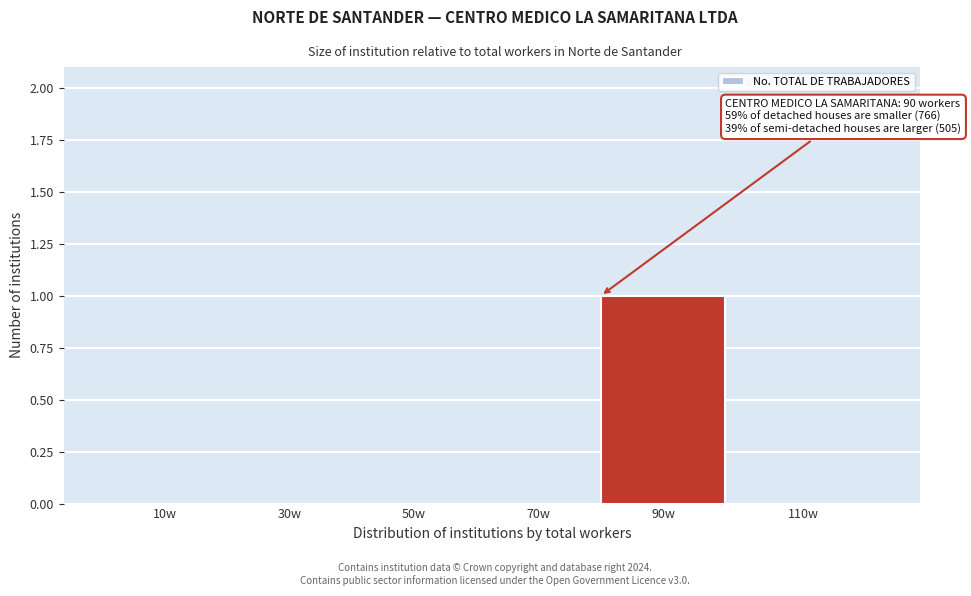

Reading left to right, extract all data points from this chart.

10w=0	30w=0	50w=0	70w=0	90w=1	110w=0